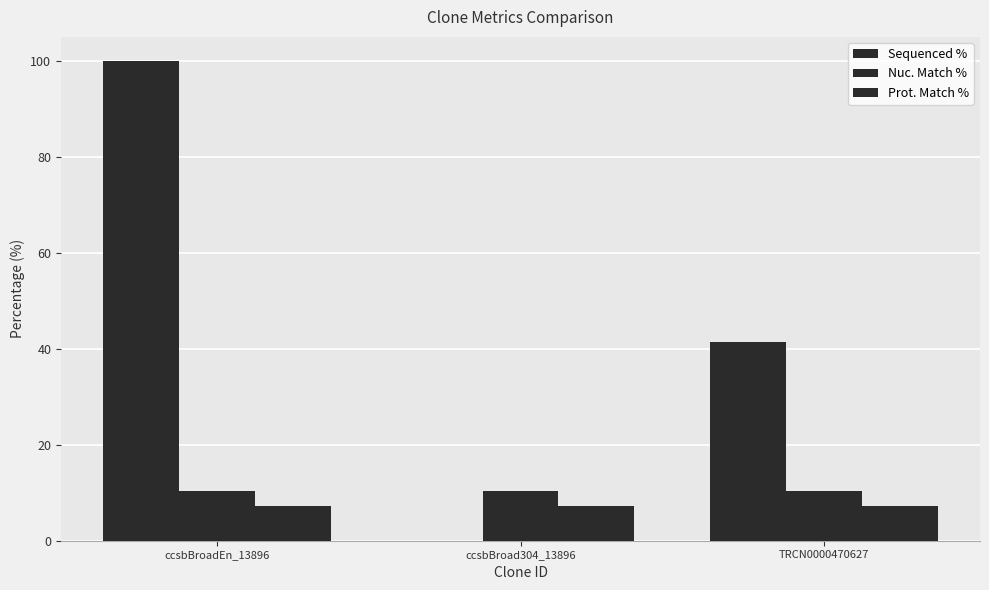

Which series has the largest total across all categories?

Sequenced %